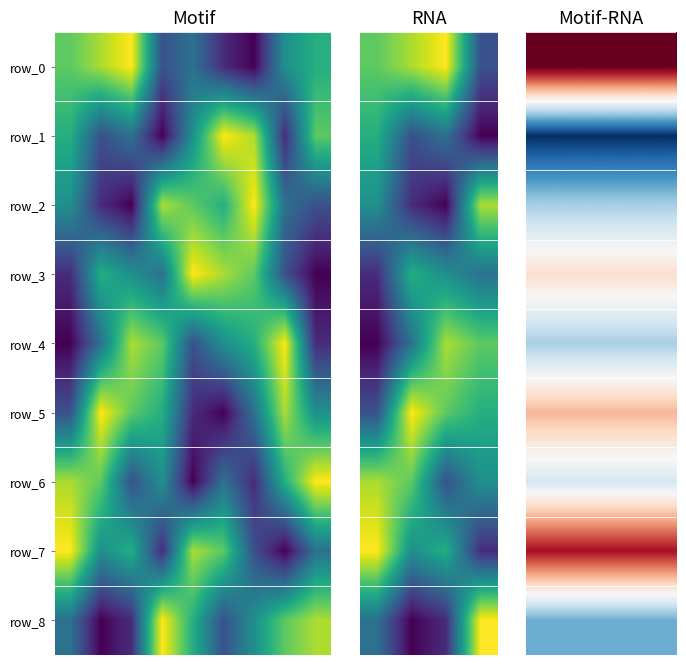

Count the number of categories in the chart.

3